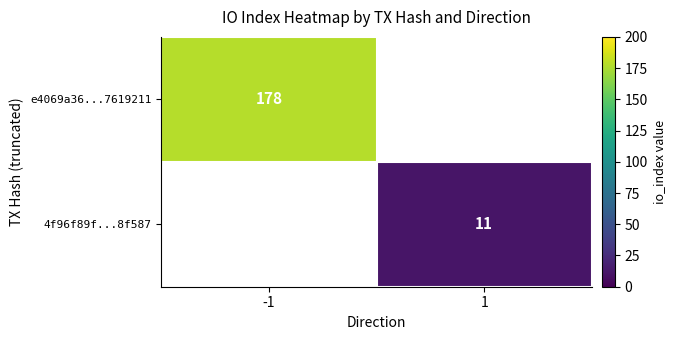

Count the number of categories in the chart.

2